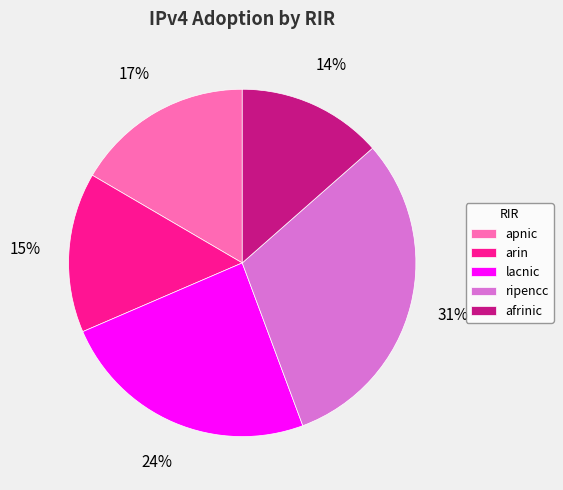

How many slices are in this pie chart?

5